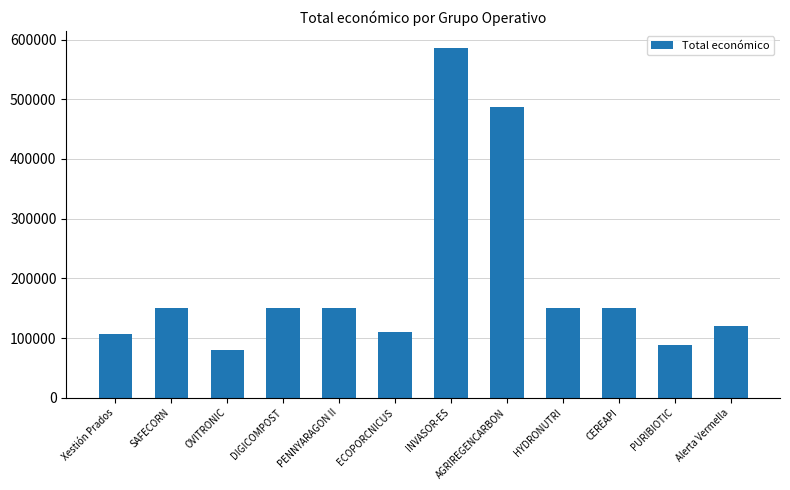

What is the smallest value displayed?

80498